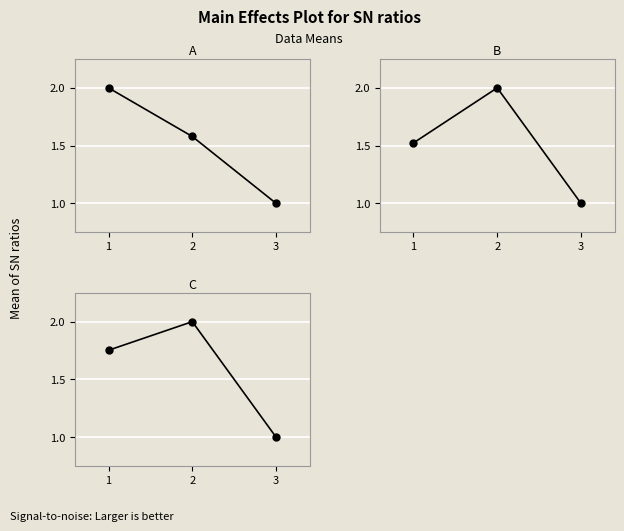

What is the lowest value of the B series?

1.0